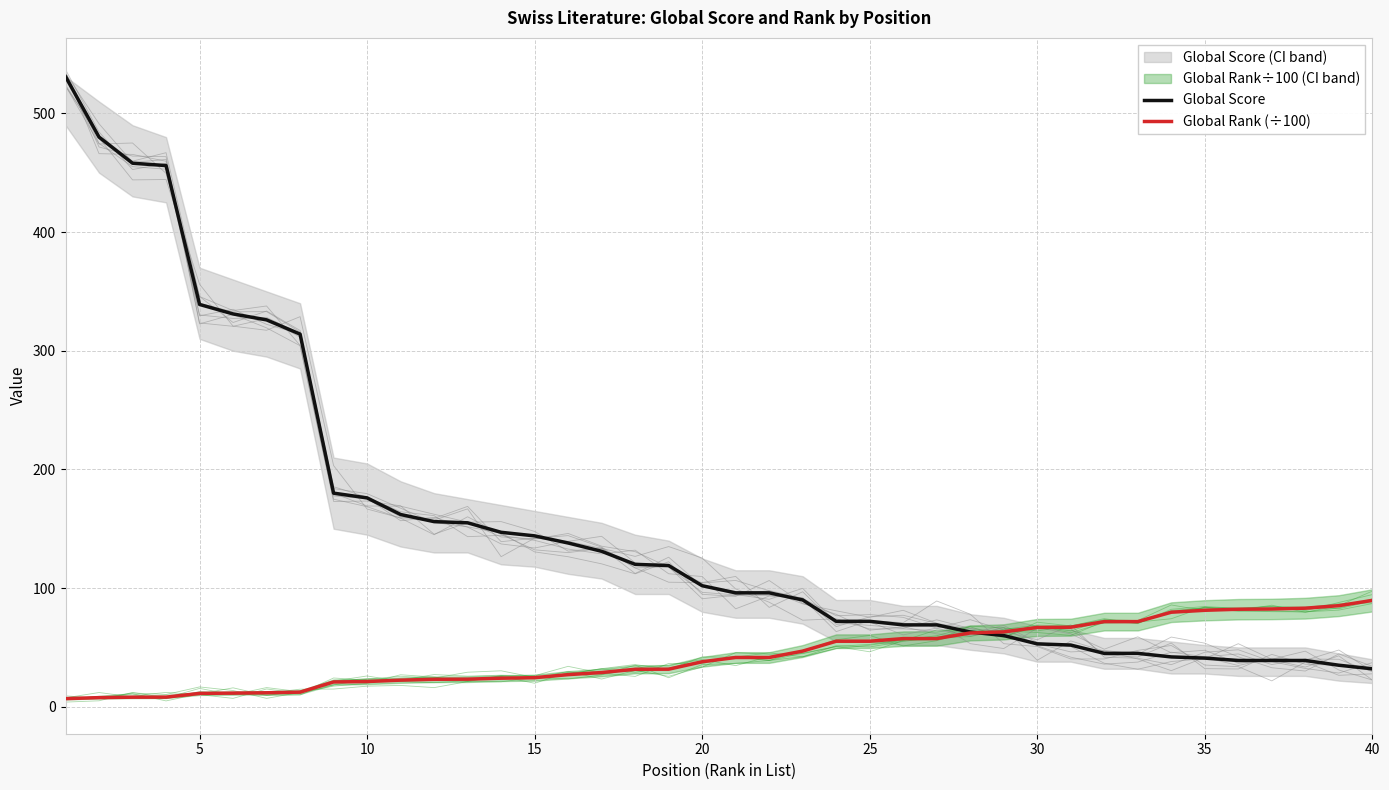

At how many categories does at least one series exceed 279?

8